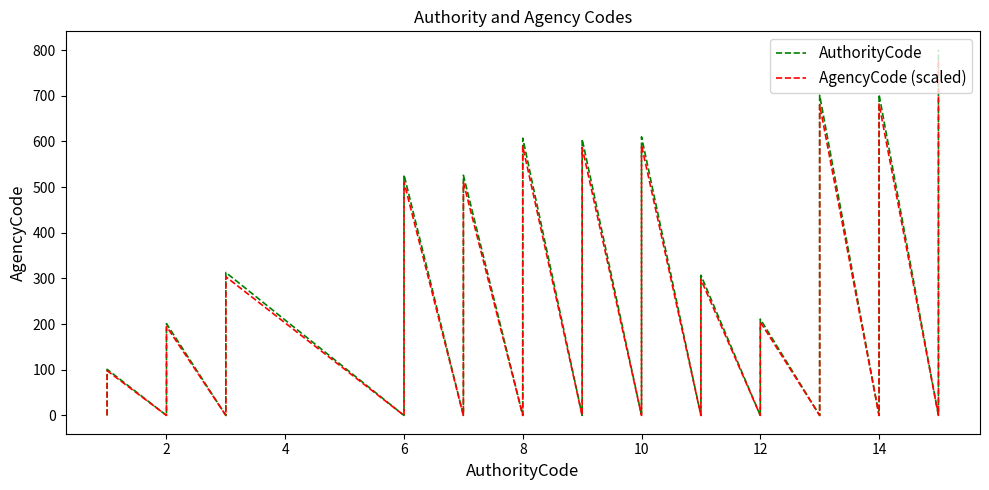

What is the difference between the maximum and minimum values in the AgencyCode (scaled) series?

777.0